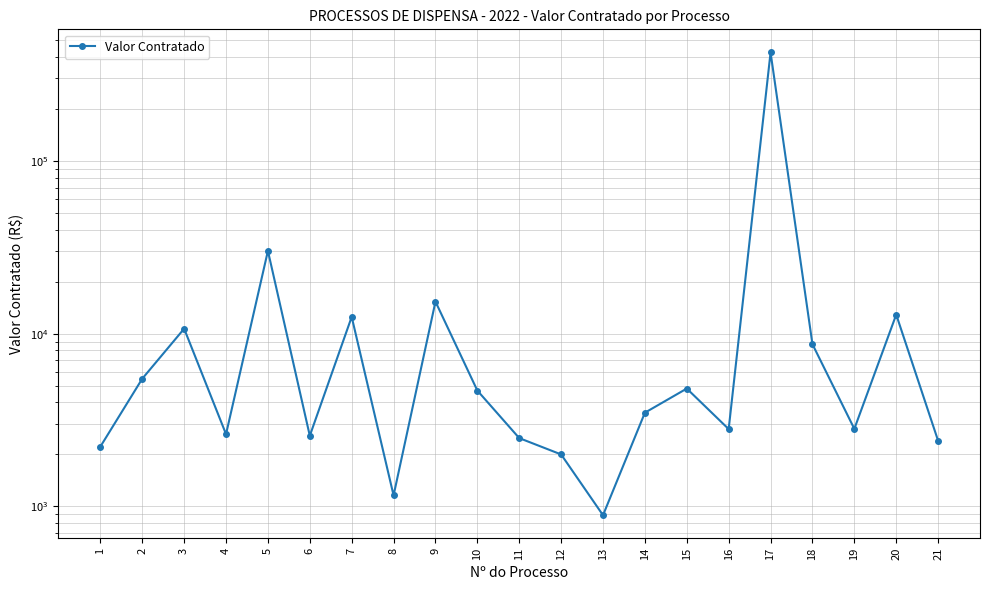

Reading left to right, extract all data points from this chart.

1=2219.2	2=5485.0	3=10680.0	4=2620.0	5=30117.1	6=2565.0	7=12500.0	8=1159.0	9=15318.8	10=4683.0	11=2486.0	12=2000.0	13=890.0	14=3488.0	15=4810.0	16=2802.9	17=423367.3	18=8685.6	19=2812.0	20=12881.0	21=2400.0